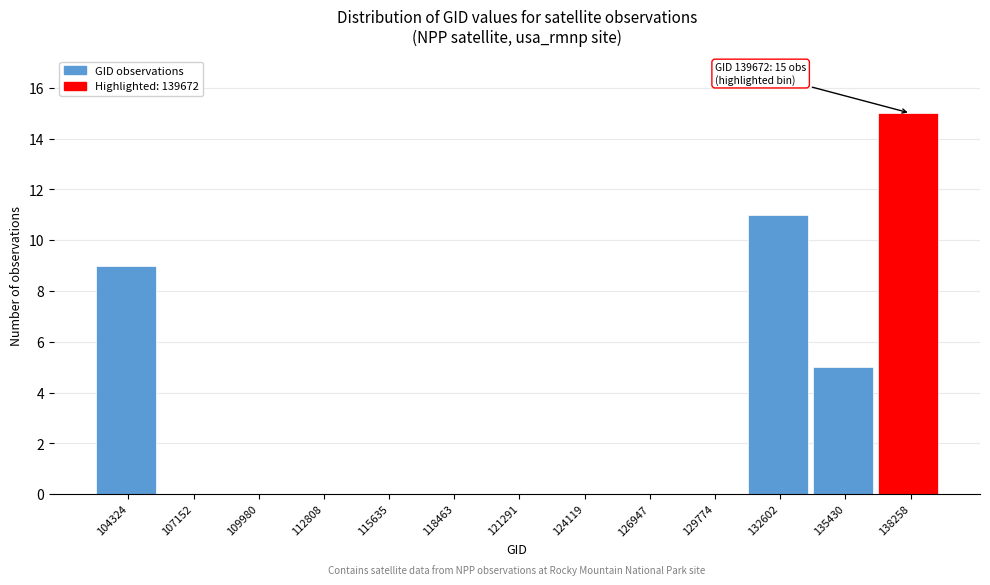

Which range on the x-axis has the tallest bar?

137000 to 139500